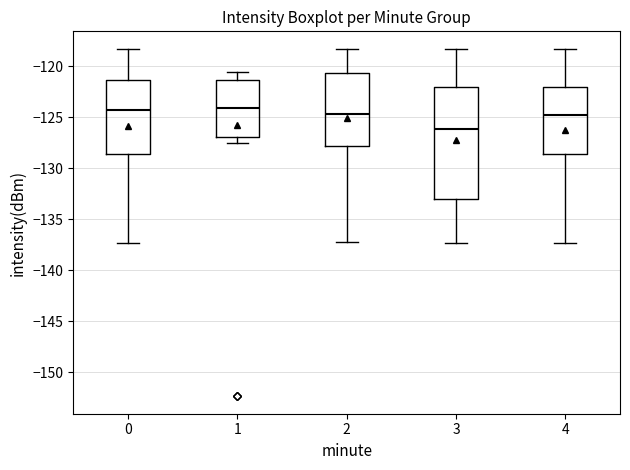

Reading left to right, read every box against the y-axis: the position of its median line, the range the box covers, and the ends of its whiskers. The values are not printed on the chart, so give them approximately, as read against the axis.

0: median -124.0, box -128.5 to -121.5, whiskers -137.5 to -118.5
1: median -124.0, box -127.0 to -121.5, whiskers -127.5 to -120.5
2: median -124.5, box -128.0 to -120.5, whiskers -137.0 to -118.5
3: median -126.0, box -133.0 to -122.0, whiskers -137.5 to -118.5
4: median -124.5, box -128.5 to -122.0, whiskers -137.5 to -118.5